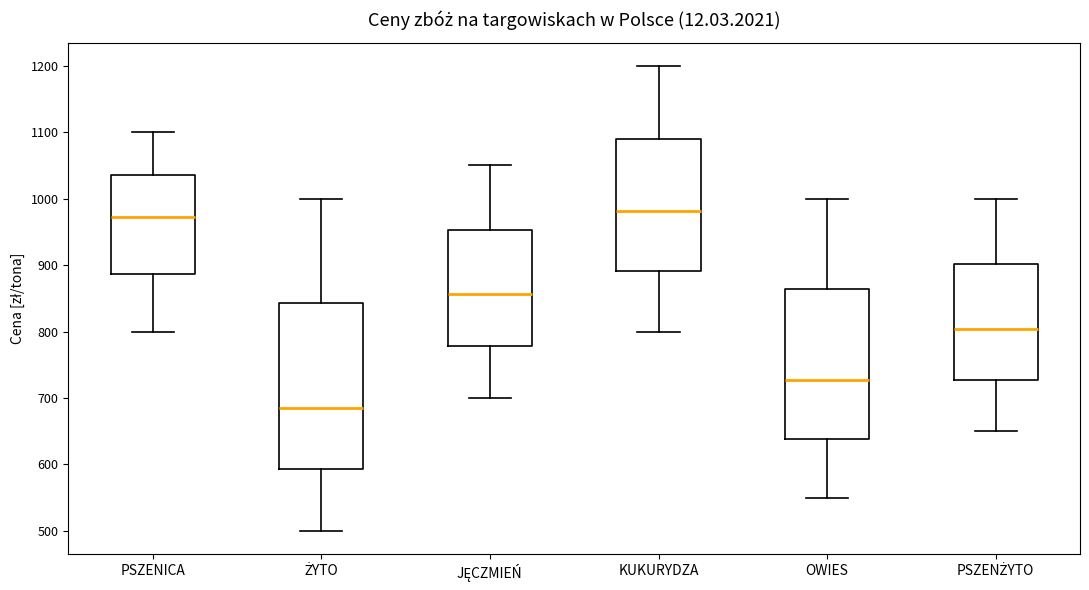

Reading left to right, read every box against the y-axis: the position of its median line, the range the box covers, and the ends of its whiskers. The values are not printed on the chart, so give them approximately, as read against the axis.

PSZENICA: median 970, box 890 to 1040, whiskers 800 to 1100
ŻYTO: median 690, box 590 to 840, whiskers 500 to 1000
JĘCZMIEŃ: median 860, box 780 to 950, whiskers 700 to 1050
KUKURYDZA: median 980, box 890 to 1090, whiskers 800 to 1200
OWIES: median 730, box 640 to 860, whiskers 550 to 1000
PSZENŻYTO: median 800, box 730 to 900, whiskers 650 to 1000